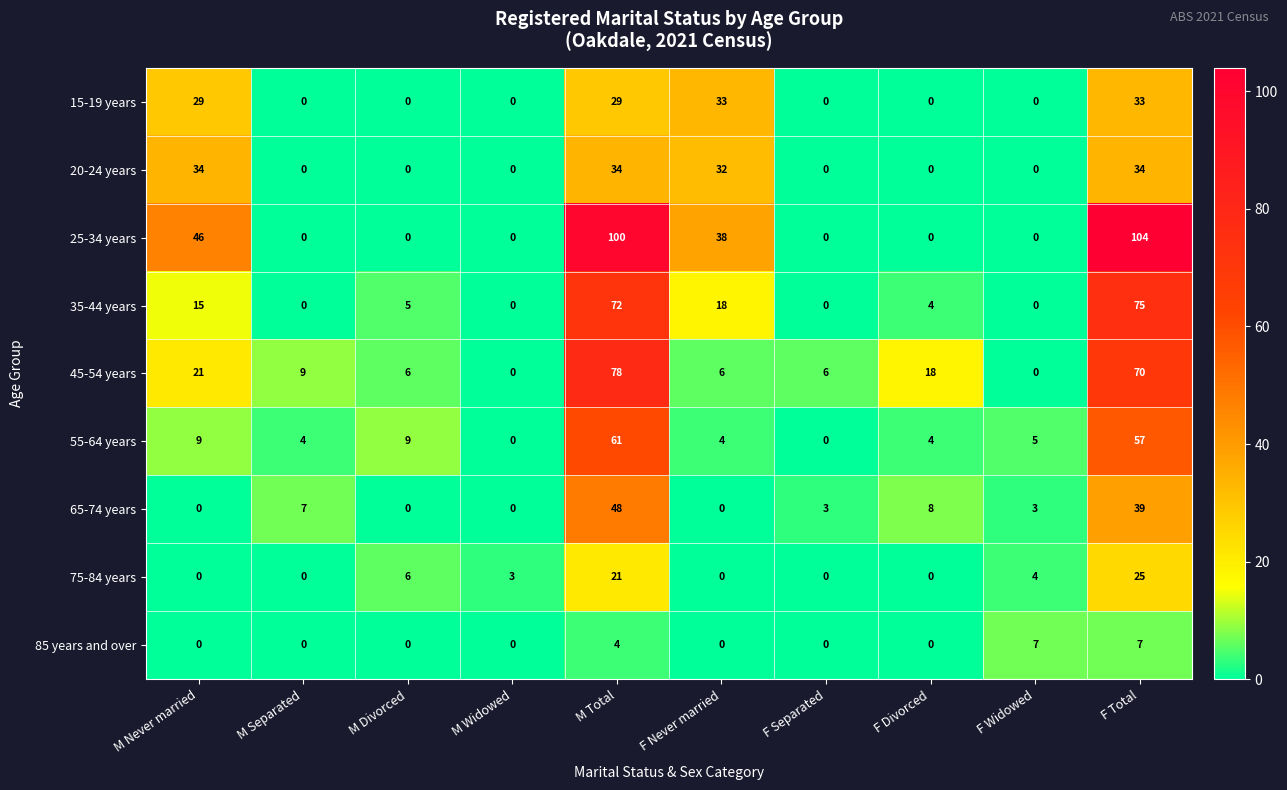

How many series are shown in this chart?

9